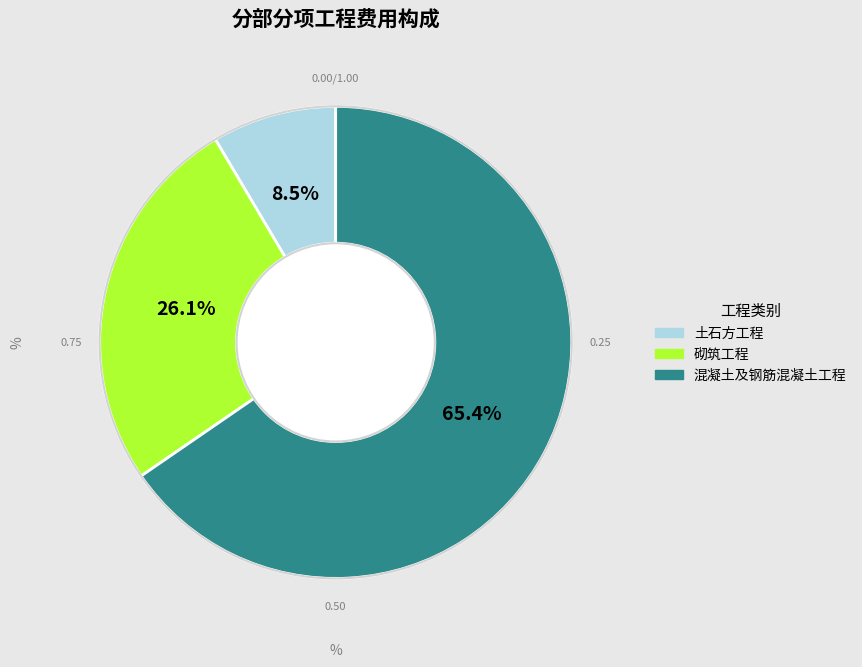

Rank the categories by value from highest to lowest.

混凝土及钢筋混凝土工程, 砌筑工程, 土石方工程